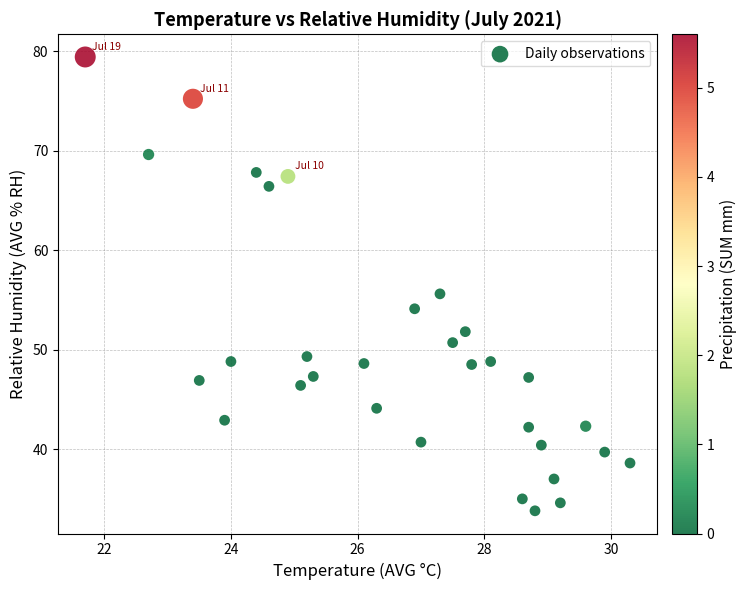

What is the range of Y values (max minus min)?

45.6